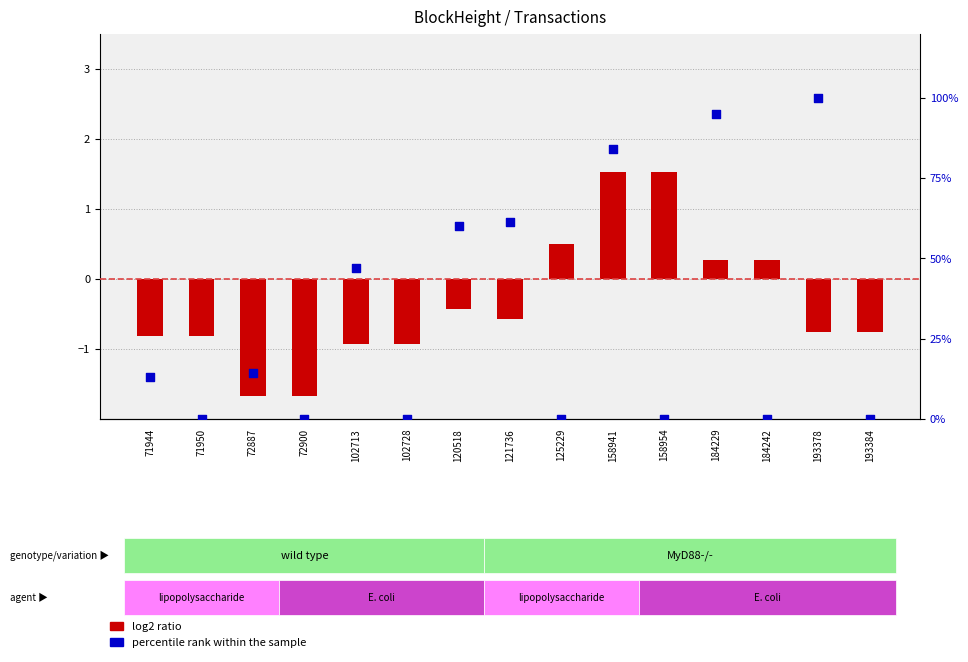

Which series has the largest total across all categories?

percentile rank within the sample